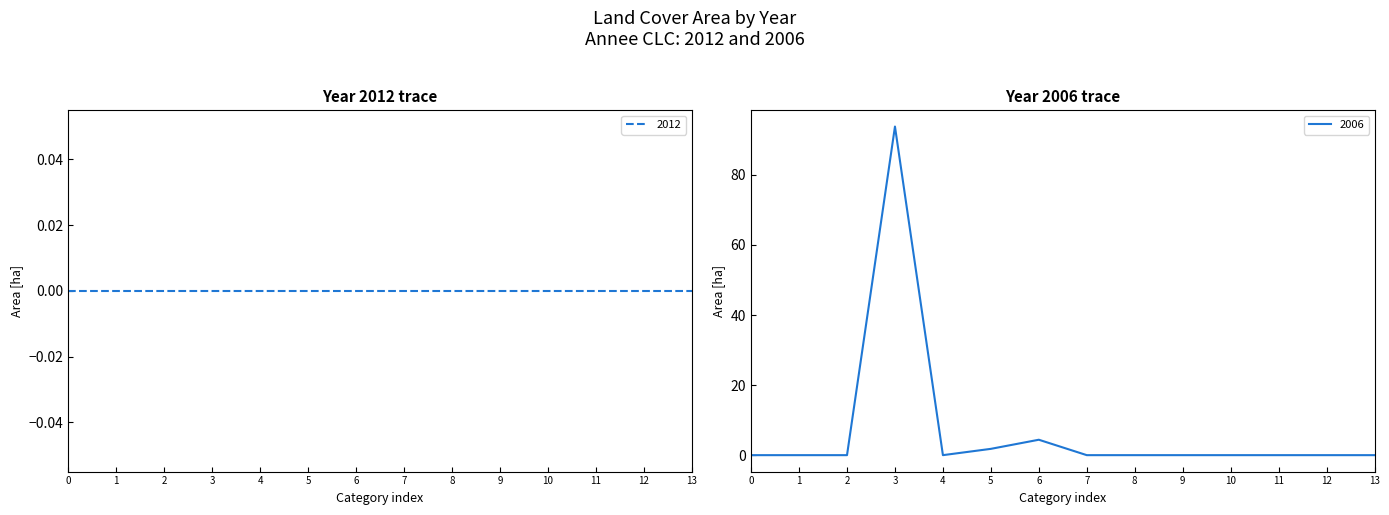

At which label is 2006 closest to 46?

6